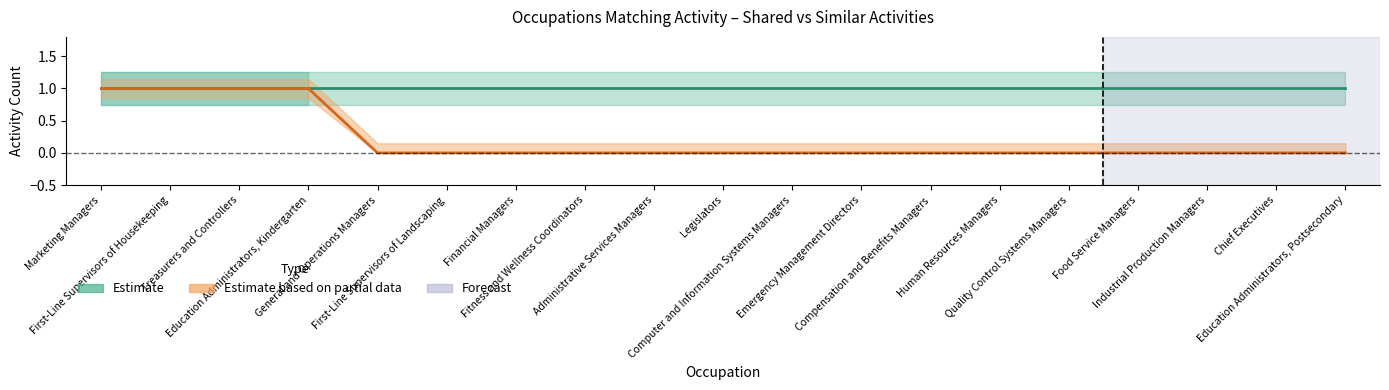

The Shared Activities series shows 1 at Treasurers and Controllers. True or false?

True